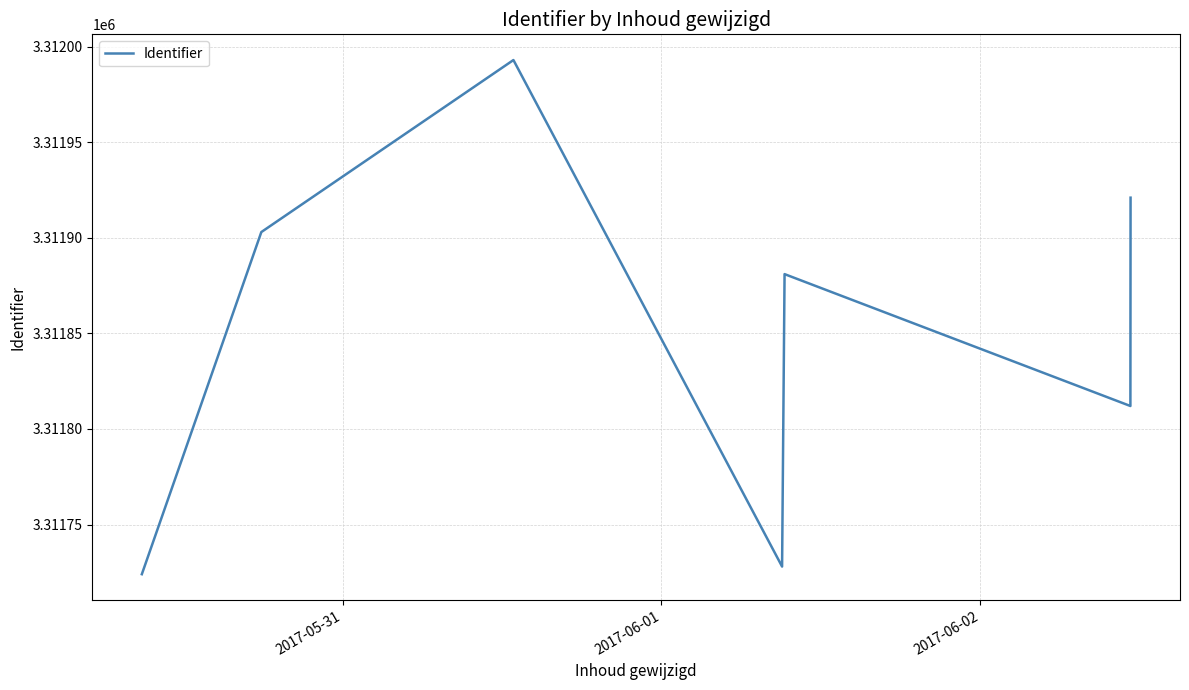

True or false: there are more than 0 points higher than both neighbors.

True